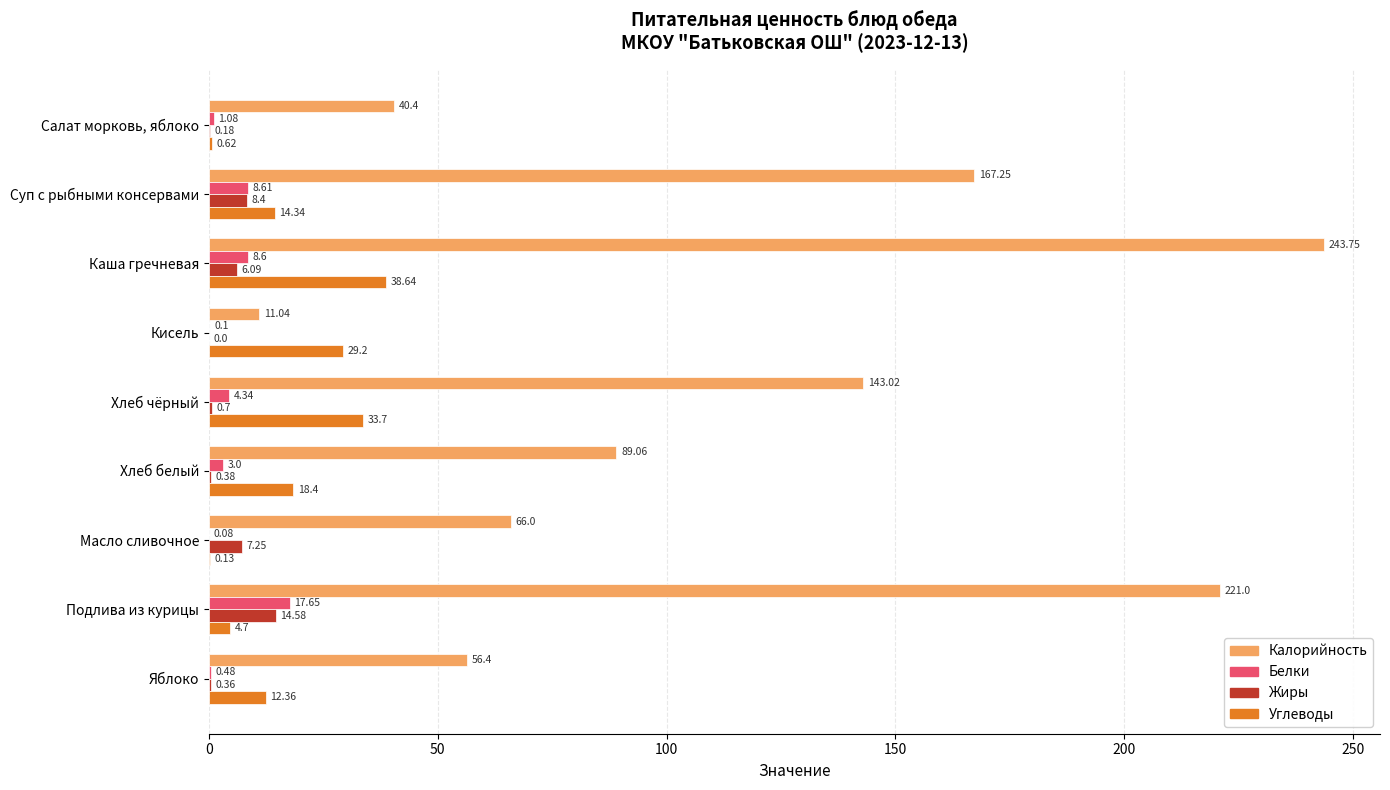

At which category is the sum across all series the highest?

Каша гречневая